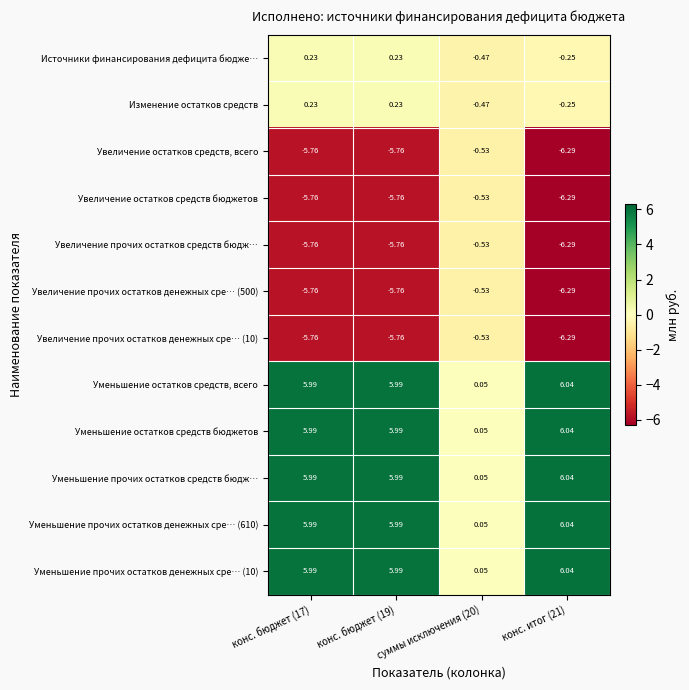

How many series are shown in this chart?

12